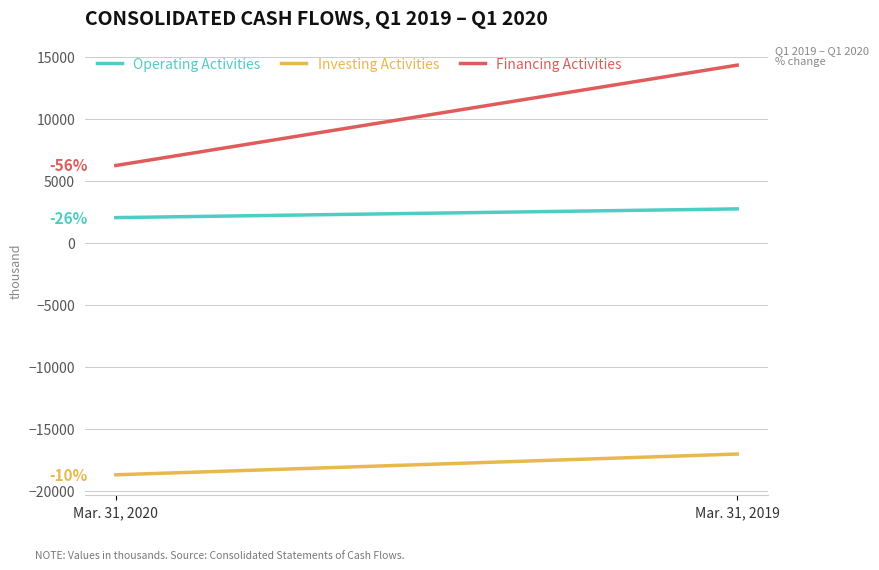

List the series in order of their peak value, highest first.

Financing Activities, Operating Activities, Investing Activities